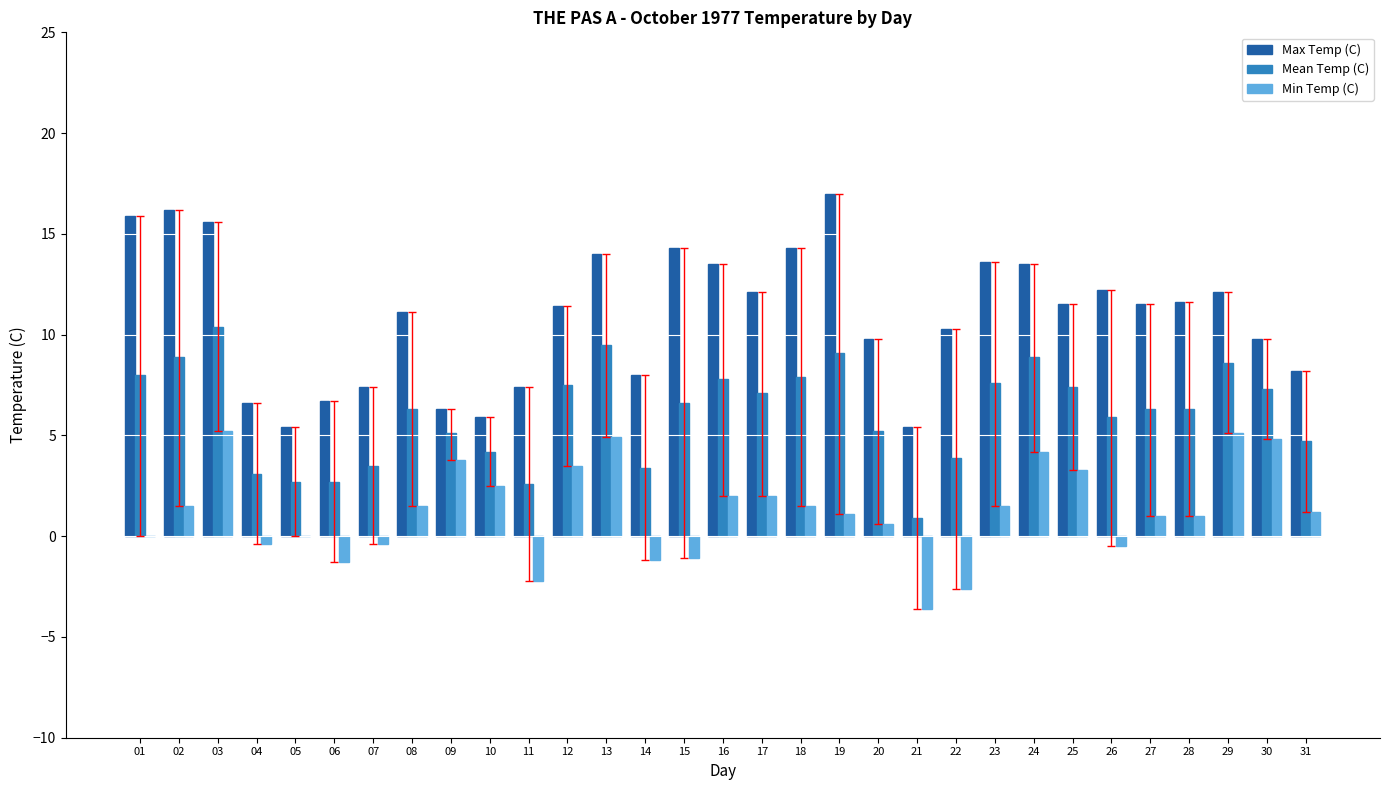

What is the sum of the Min Temp (C) values at 15 and 23?

0.4